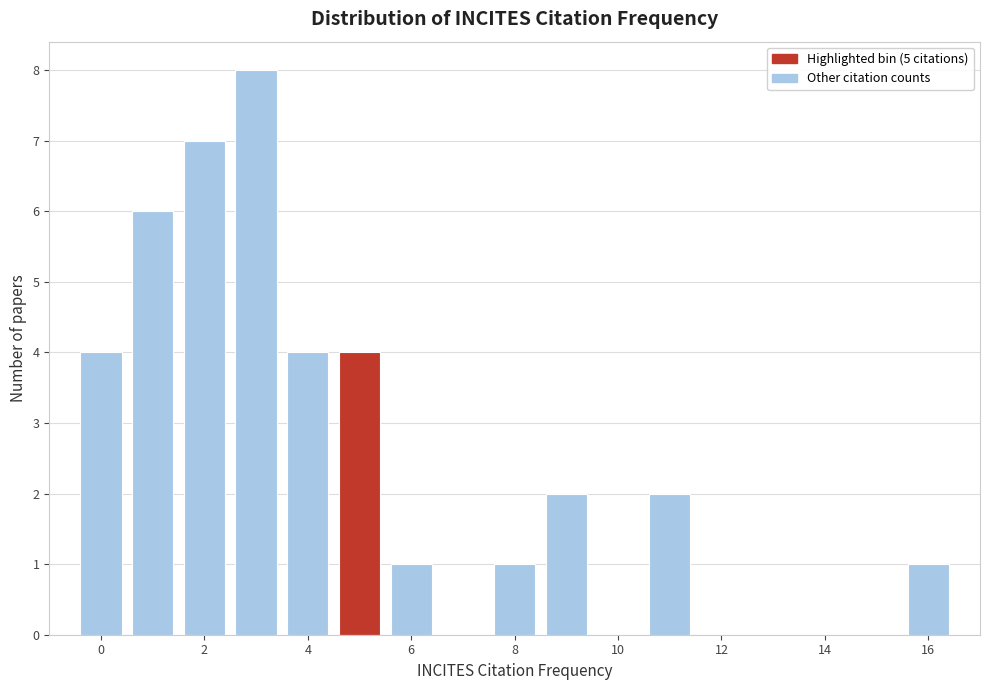

Reading left to right, transcribe this chart: for each bar, give the range it covers on the x-axis and its height. Neither the bar edges nor the heights are printed on the chart, so give them approximately, as read against the axes.

-0.5 to 0.5: 4
0.5 to 1.5: 6
1.5 to 2.5: 7
2.5 to 3.5: 8
3.5 to 4.5: 4
4.5 to 5.5: 4
5.5 to 6.5: 1
6.5 to 7.5: 0
7.5 to 8.5: 1
8.5 to 9.5: 2
9.5 to 10.5: 0
10.5 to 11.5: 2
11.5 to 12.5: 0
12.5 to 13.5: 0
13.5 to 14.5: 0
14.5 to 15.5: 0
15.5 to 16.5: 1